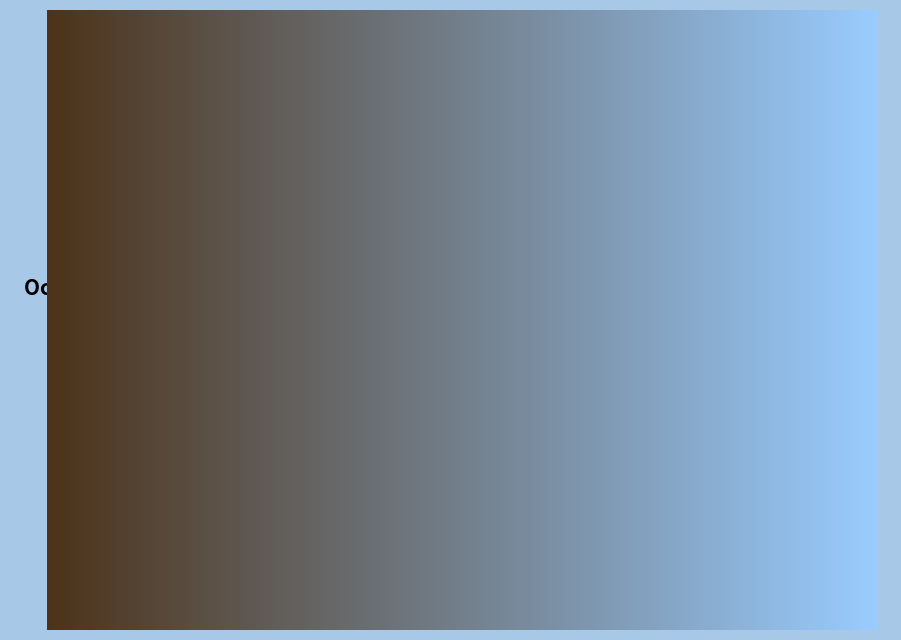

To the nearest percent, what is the average slice percentage?

33%